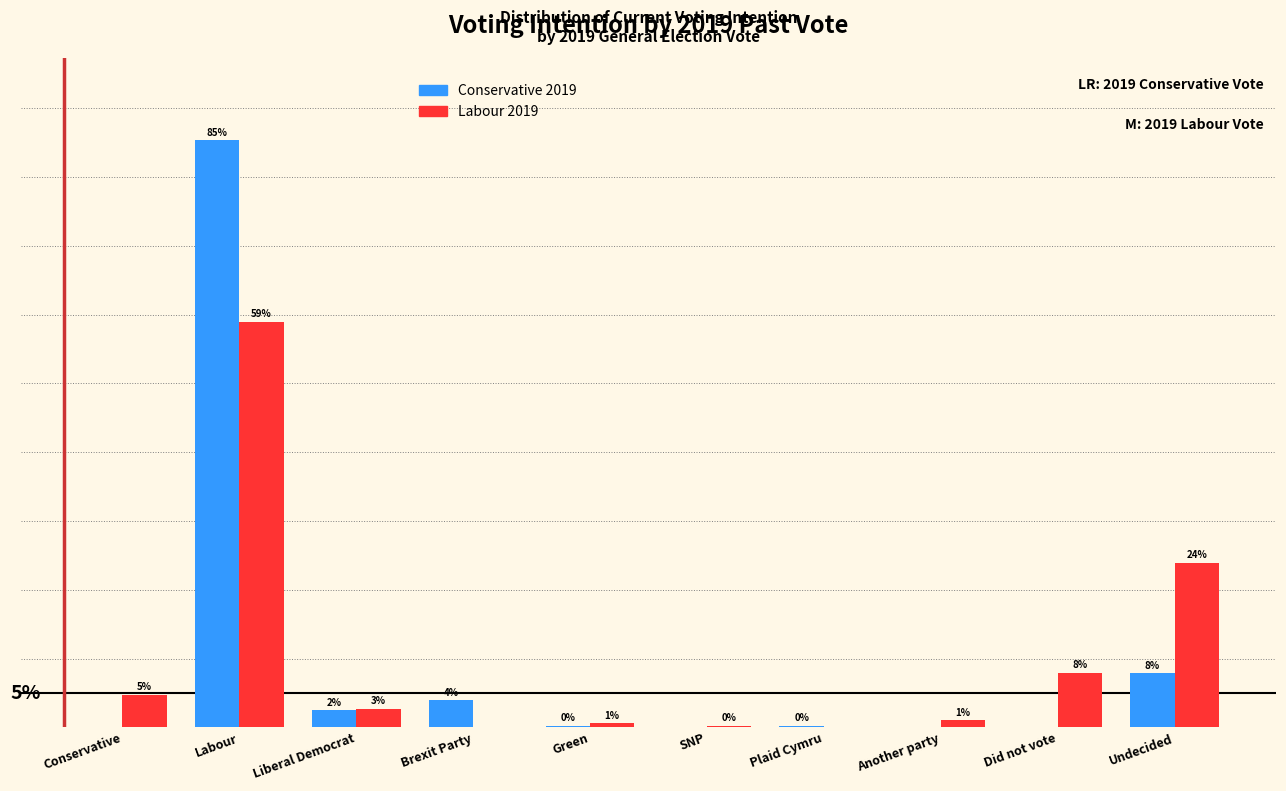

Where is Conservative 2019 nearest to the value 42?

Undecided